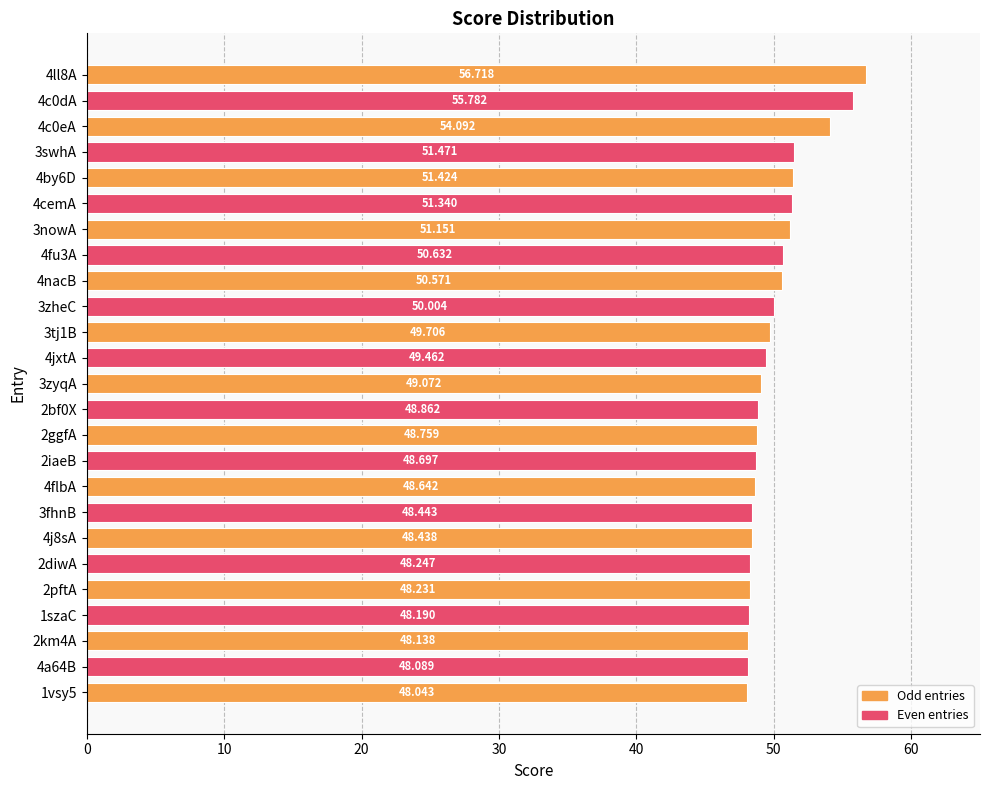

List the labels in order of value, largest first.

4ll8A, 4c0dA, 4c0eA, 3swhA, 4by6D, 4cemA, 3nowA, 4fu3A, 4nacB, 3zheC, 3tj1B, 4jxtA, 3zyqA, 2bf0X, 2ggfA, 2iaeB, 4flbA, 3fhnB, 4j8sA, 2diwA, 2pftA, 1szaC, 2km4A, 4a64B, 1vsy5